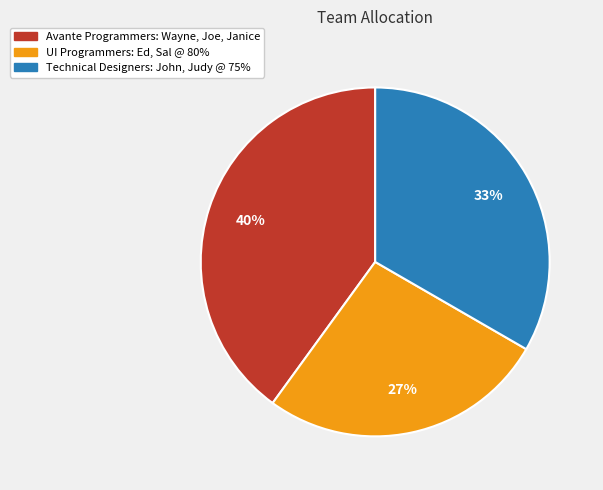

Combined, do Avante Programmers: Wayne, Joe, Janice and Technical Designers: John, Judy @ 75% account for over 50%?

Yes